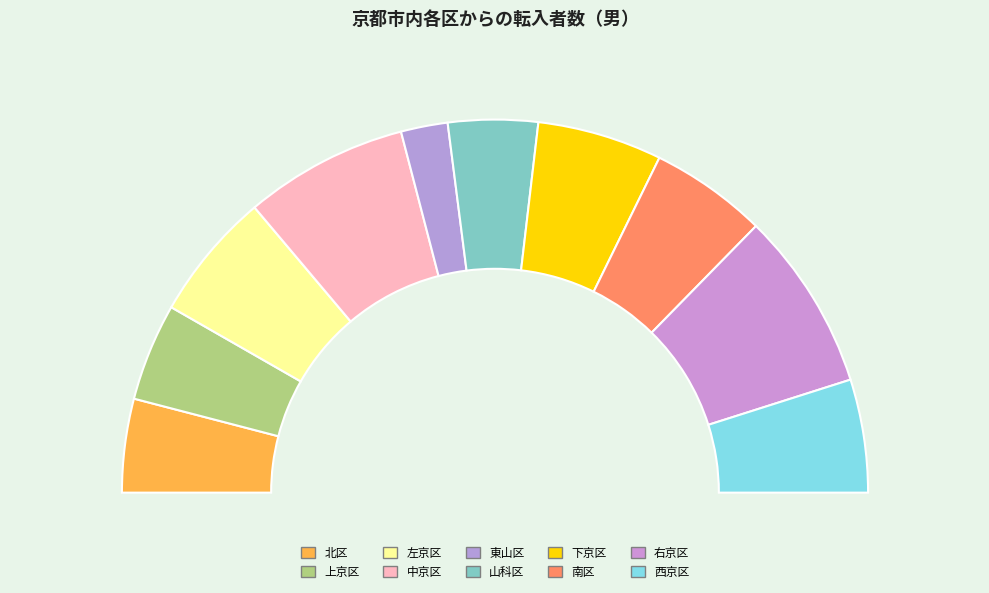

What is the largest slice in the pie chart?

右京区